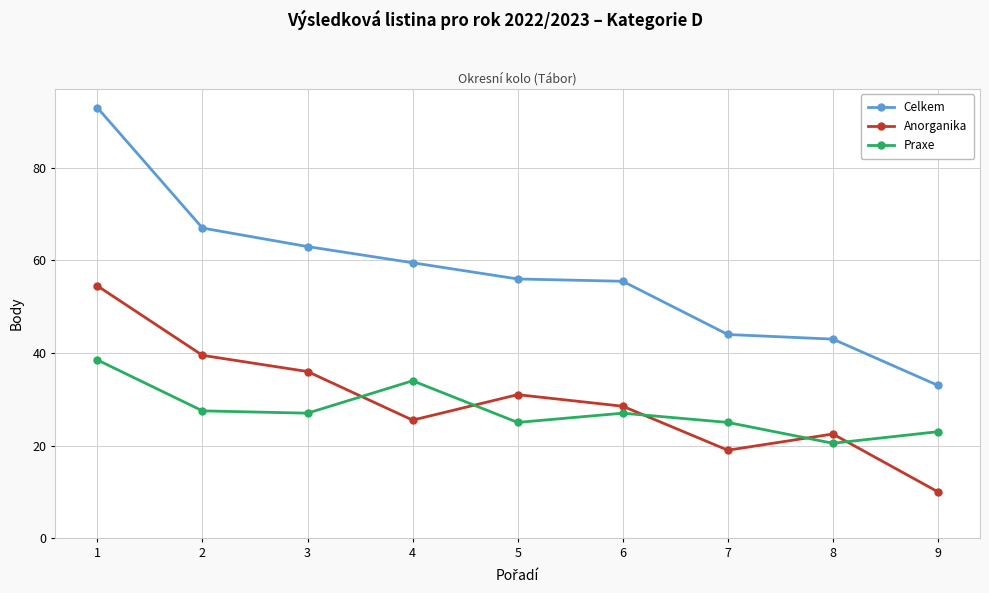

True or false: Anorganika has a value of 43.0 at 5.

False